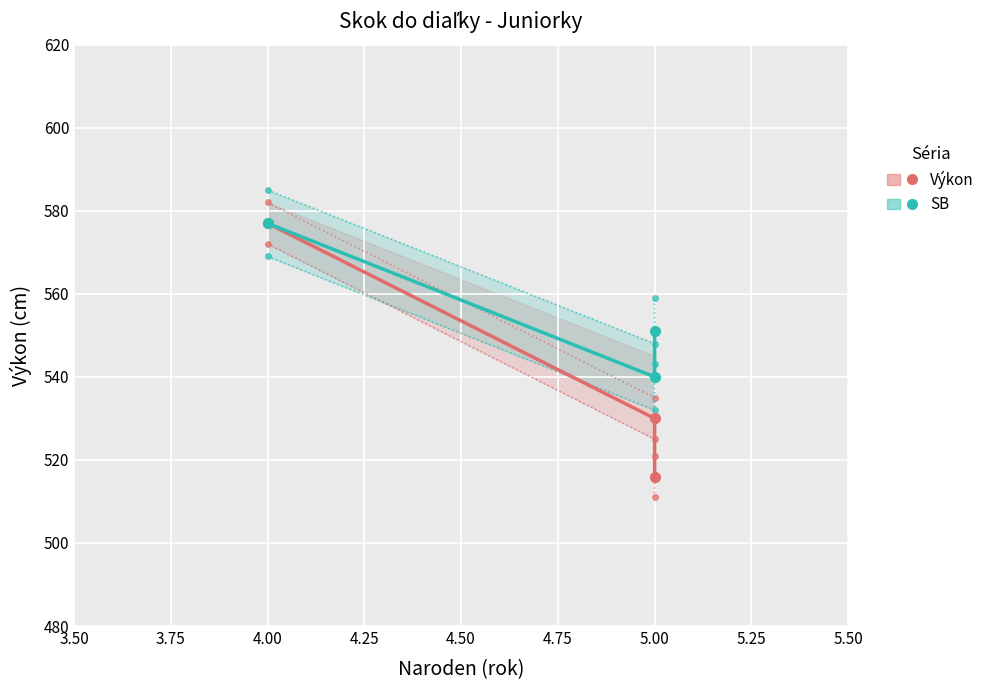

Which series has the widest spread of values?

Výkon